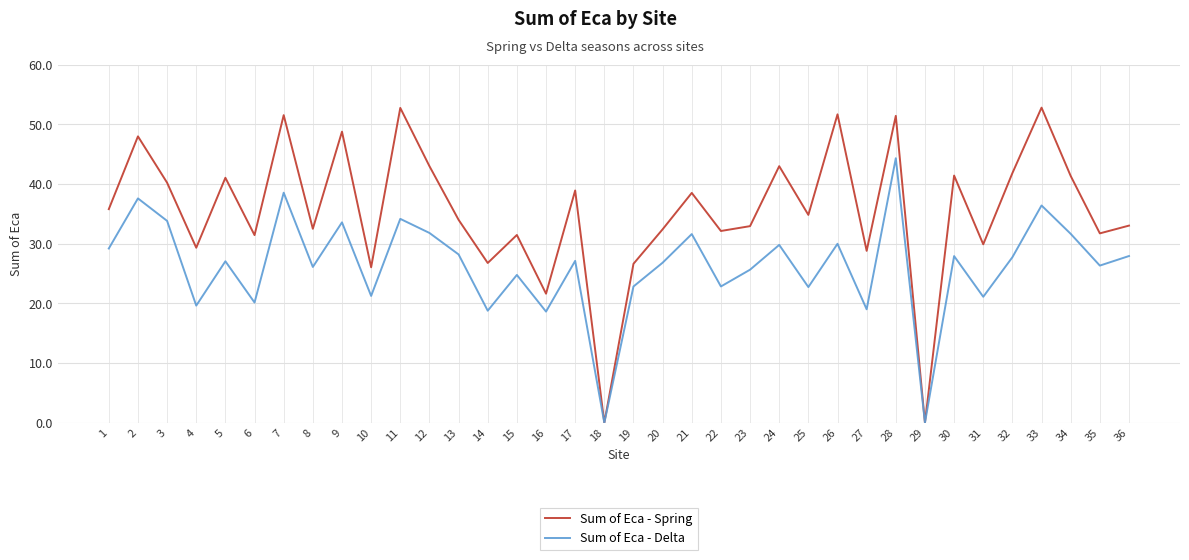

What is the maximum value for Sum of Eca - Spring?

52.8